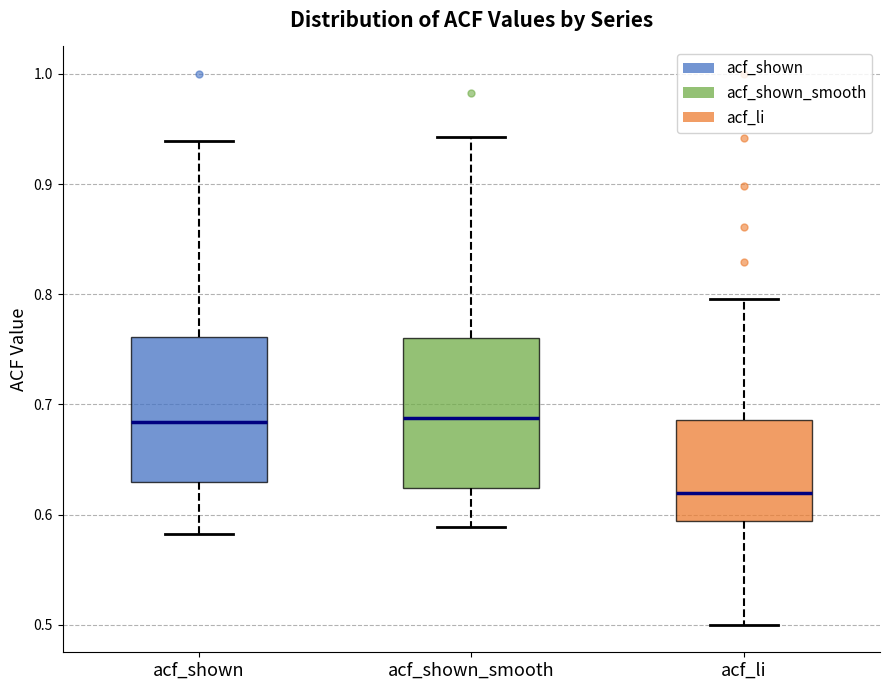

Where is the lower edge of the box for acf_shown on the y-axis? The values are not printed on the chart, so give them approximately, as read against the axis.

0.63